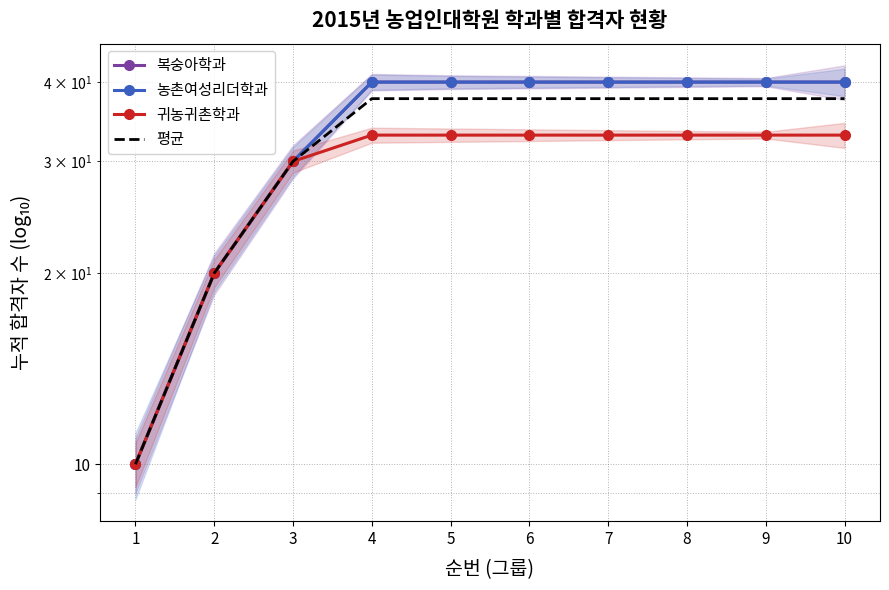

What is the lowest value of the 농촌여성리더학과 series?

10.0